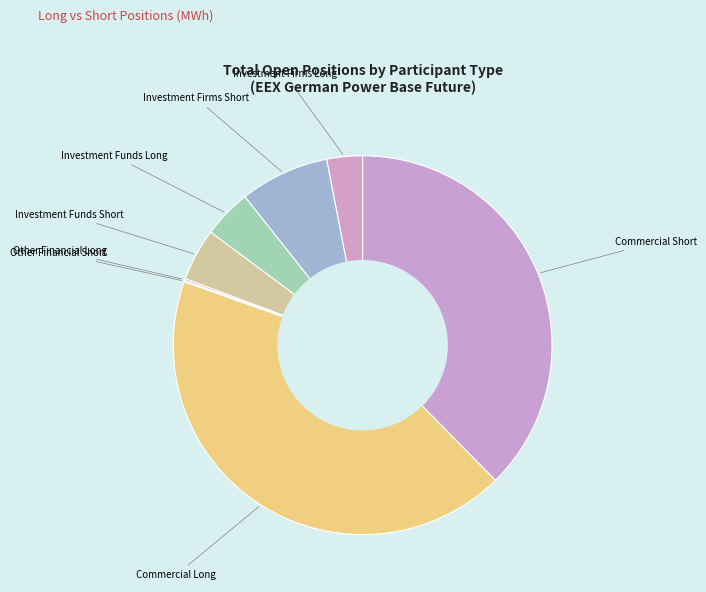

How many segments does this pie chart have?

8